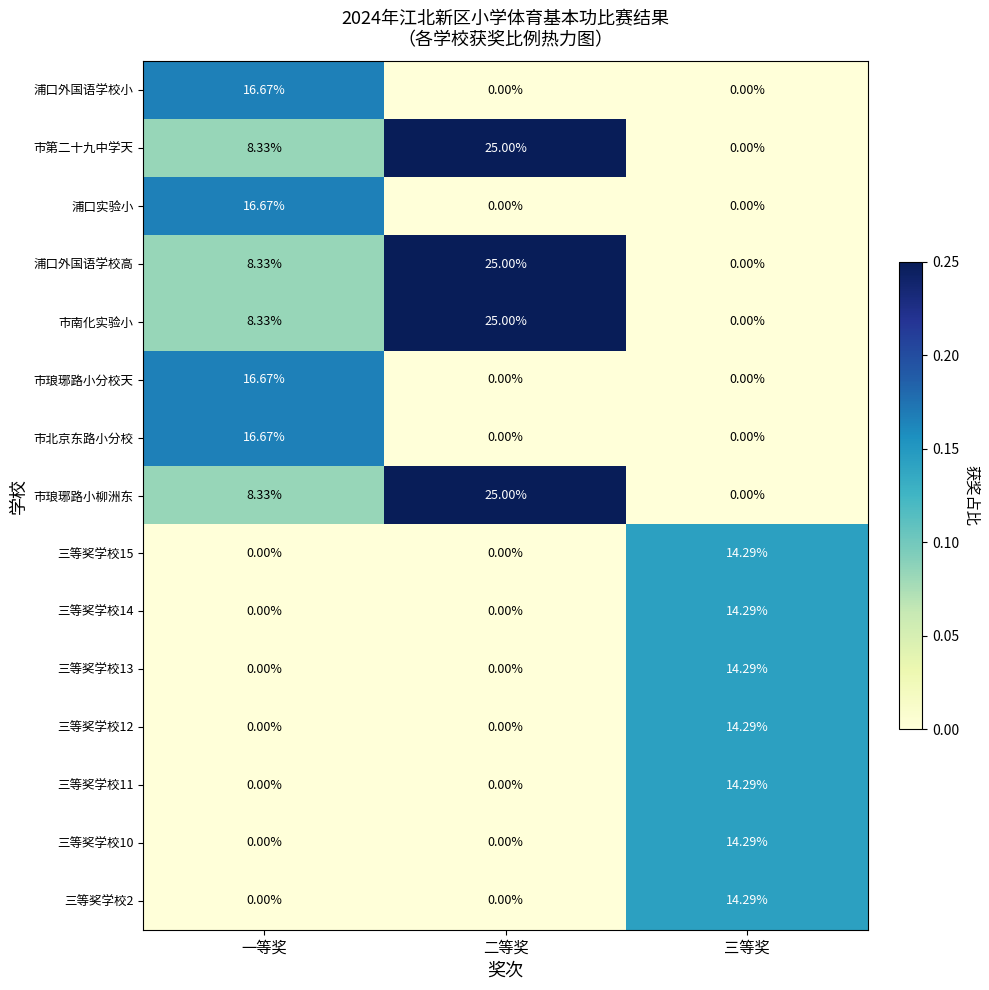

At which label does 市第二十九中学天 first exceed 8?

一等奖